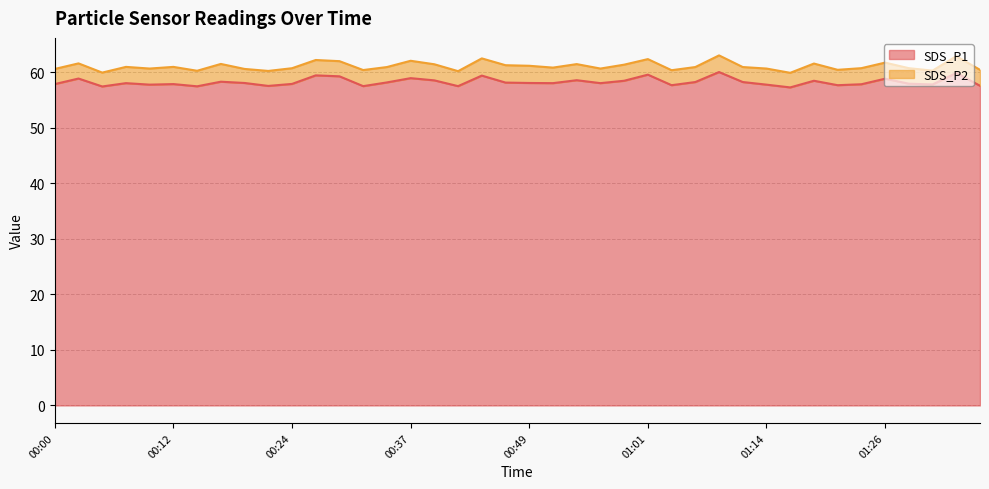

How many data points are less than 58?

17